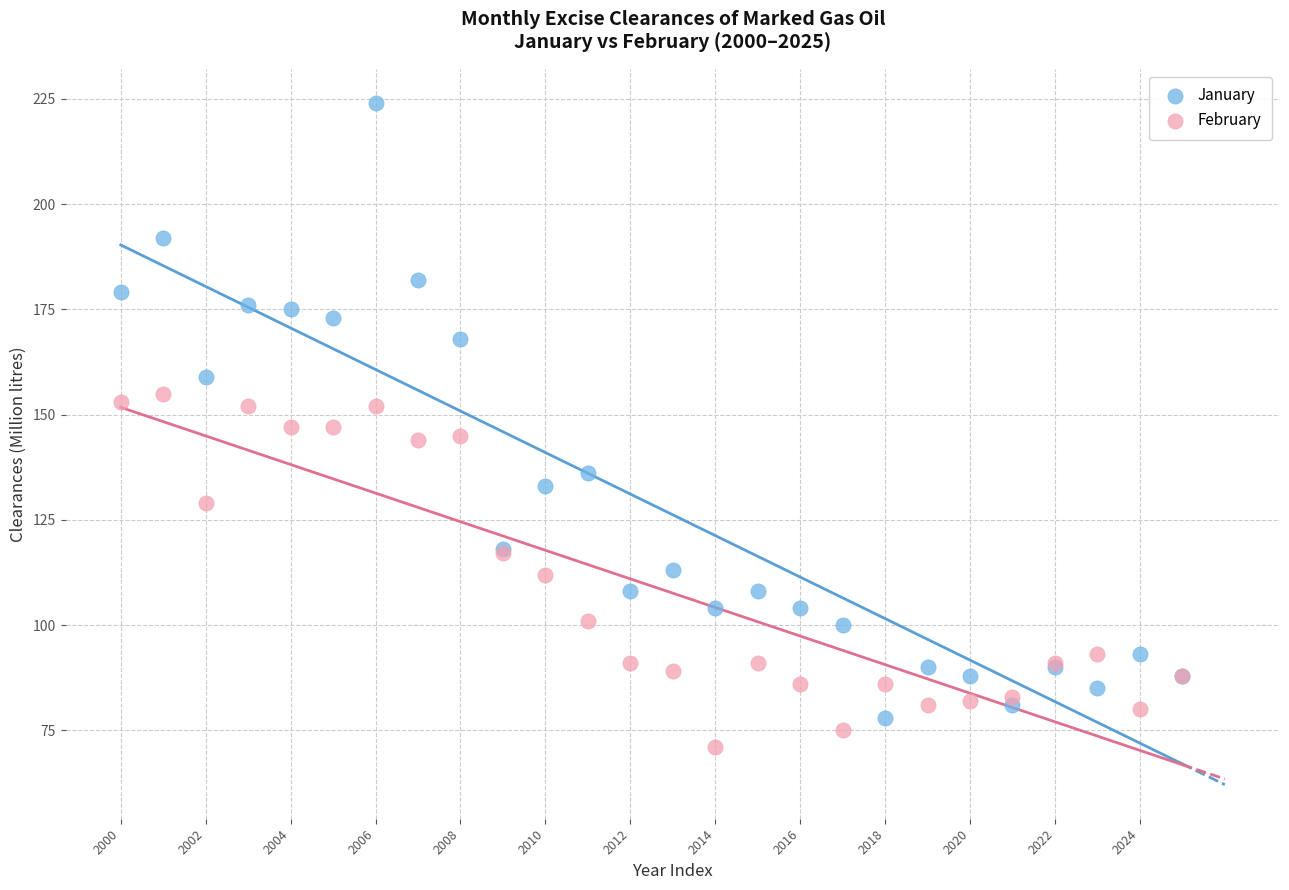

Which series has the widest spread of Y values?

January